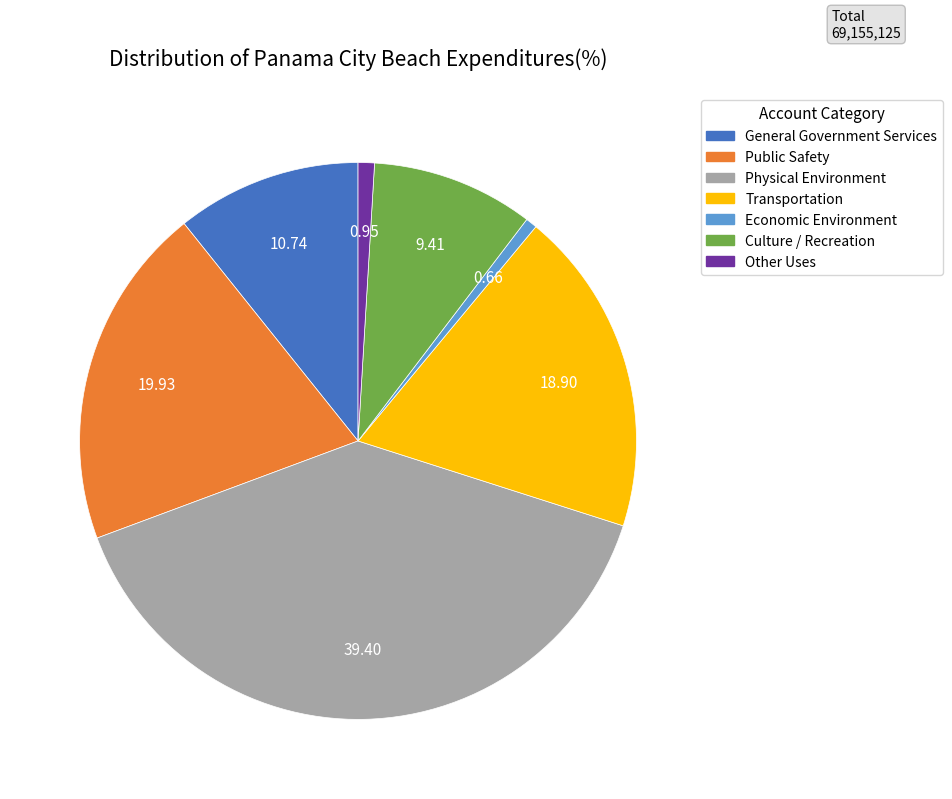

Which has a higher value, Transportation or General Government Services?

Transportation